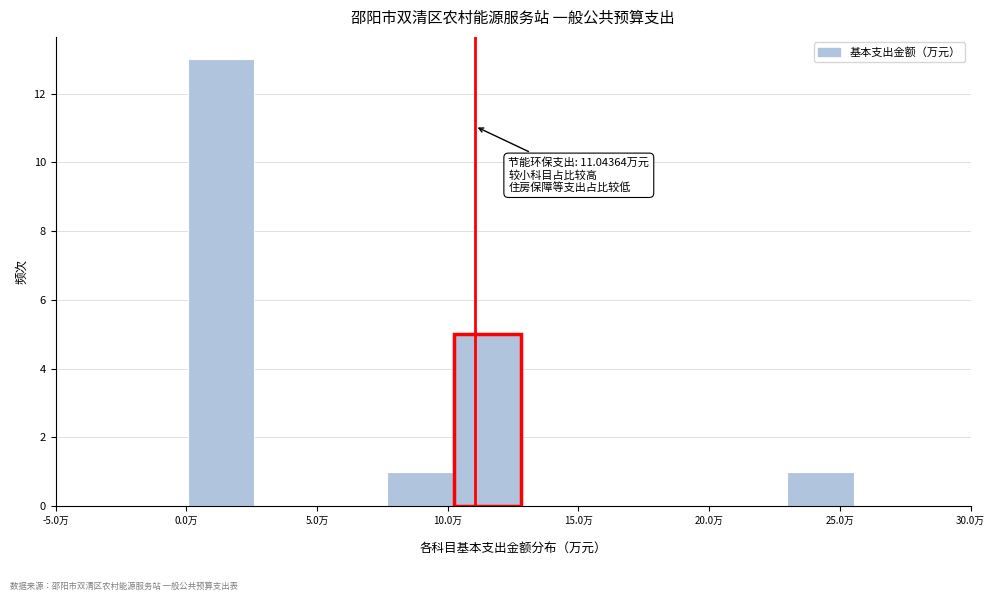

Over which range of the x-axis is the bar tallest?

0.0 to 2.5